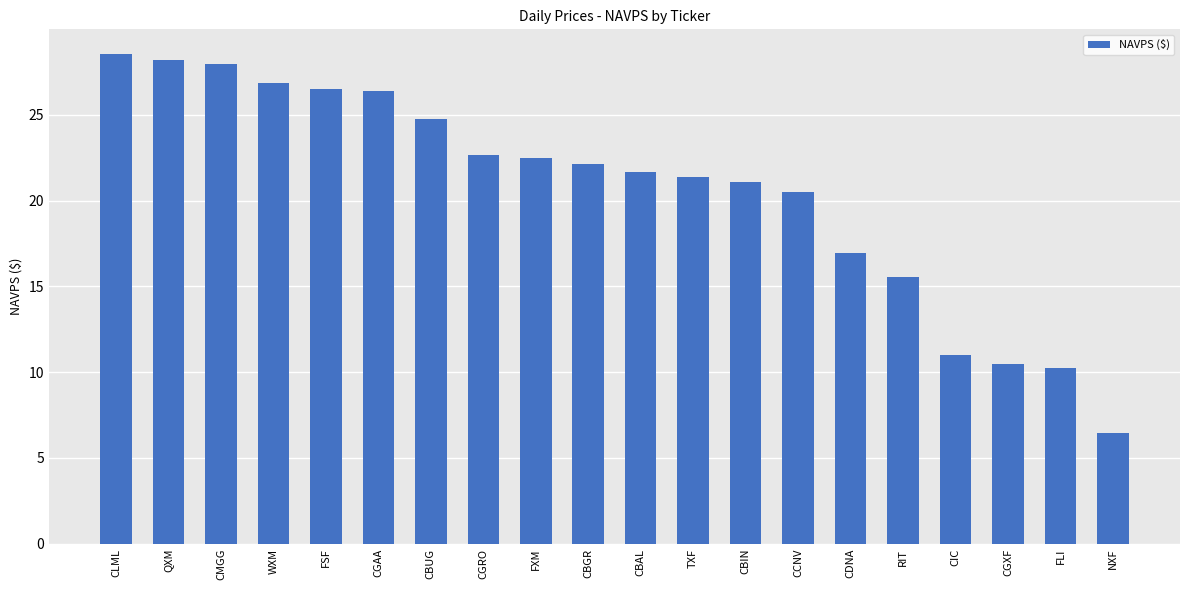

True or false: the data shows 6.5 at NXF.

True